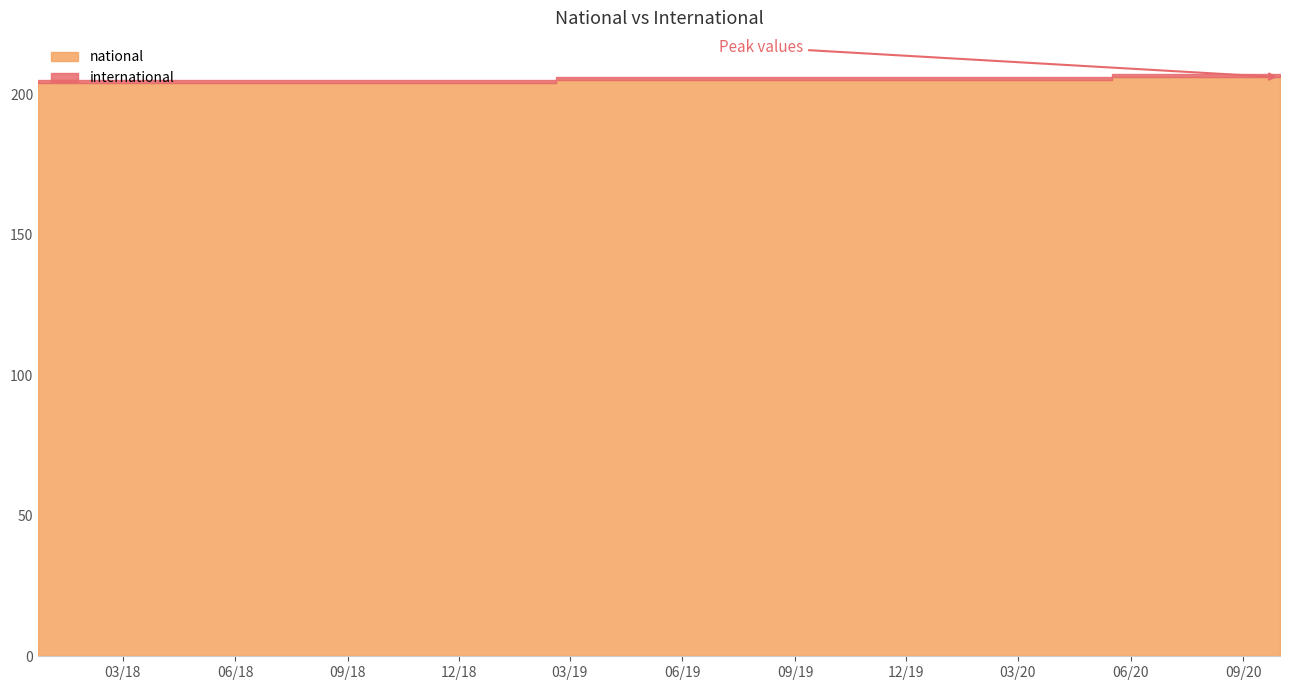

Reading left to right, extract all data points from this chart.

national: 2019-07-01=205	2019-01-01=204	2019-10-09=205	2019-04-06=205	2018-09-28=204	2018-07-11=204	2017-12-22=204	2020-10-01=206	2020-07-01=206	2020-04-01=205	2020-01-01=205	2018-04-09=204
international: 2019-07-01=1	2019-01-01=1	2019-10-09=1	2019-04-06=1	2018-09-28=1	2018-07-11=1	2017-12-22=1	2020-10-01=1	2020-07-01=1	2020-04-01=1	2020-01-01=1	2018-04-09=1